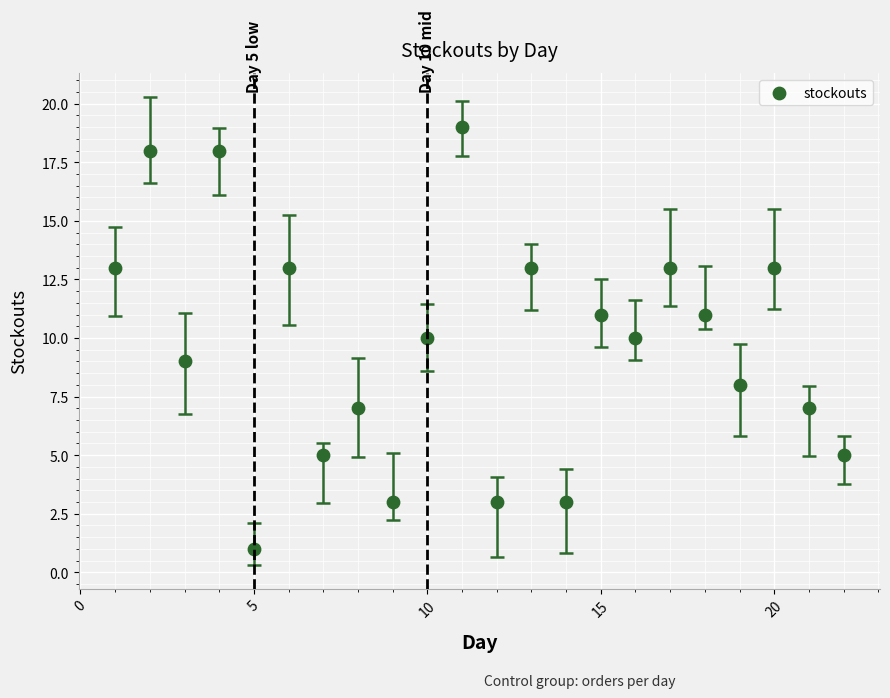

What is the range of X values (max minus min)?

21